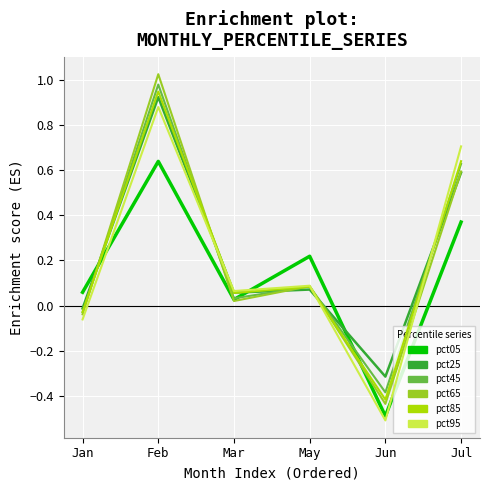

Is it true that pct85 equals 0.1 at May?

True